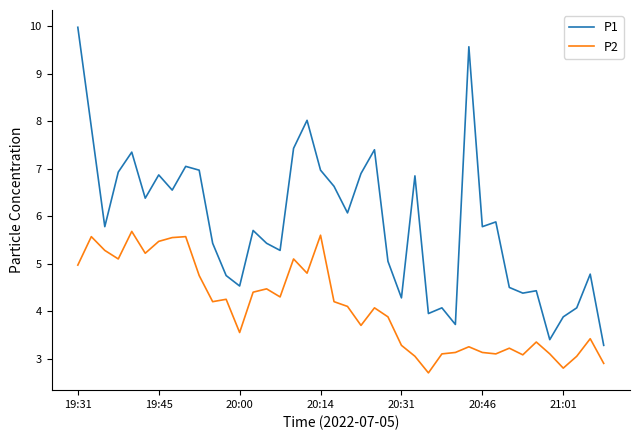

Which series has the widest spread of values?

P1